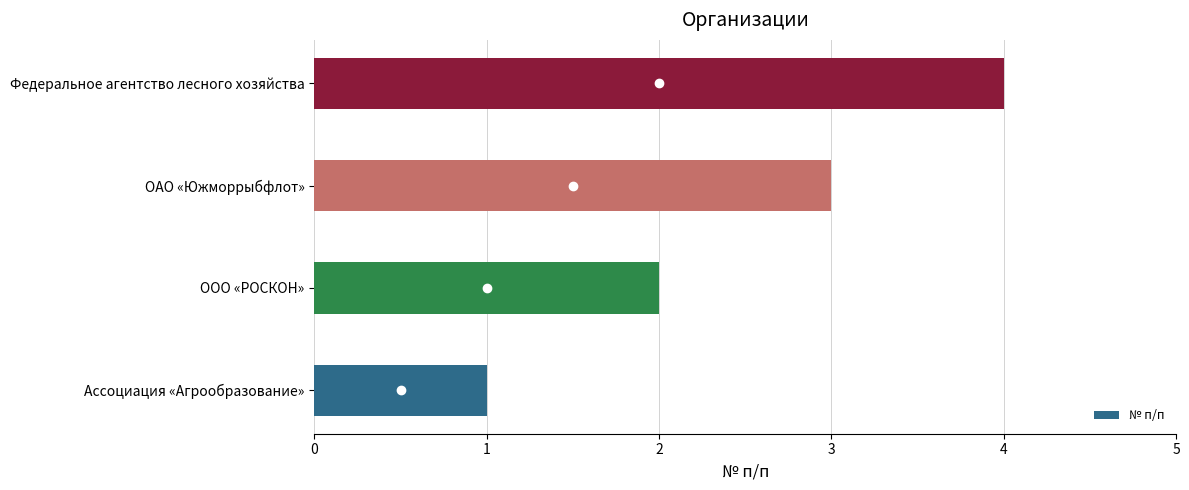

What is the sum of all values?

10